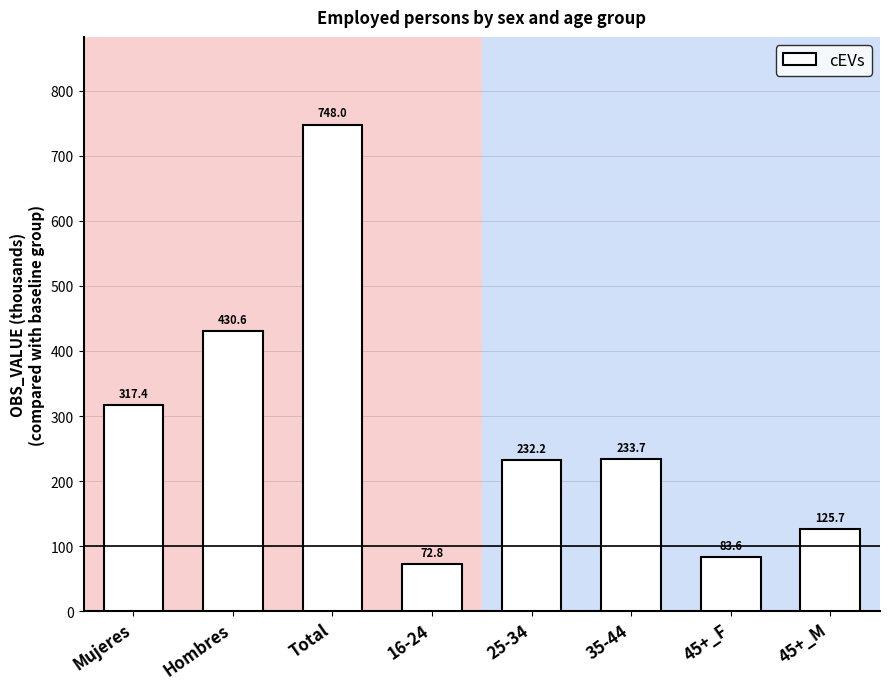

Reading left to right, extract all data points from this chart.

317.4	430.6	748.0	72.8	232.2	233.7	83.6	125.7